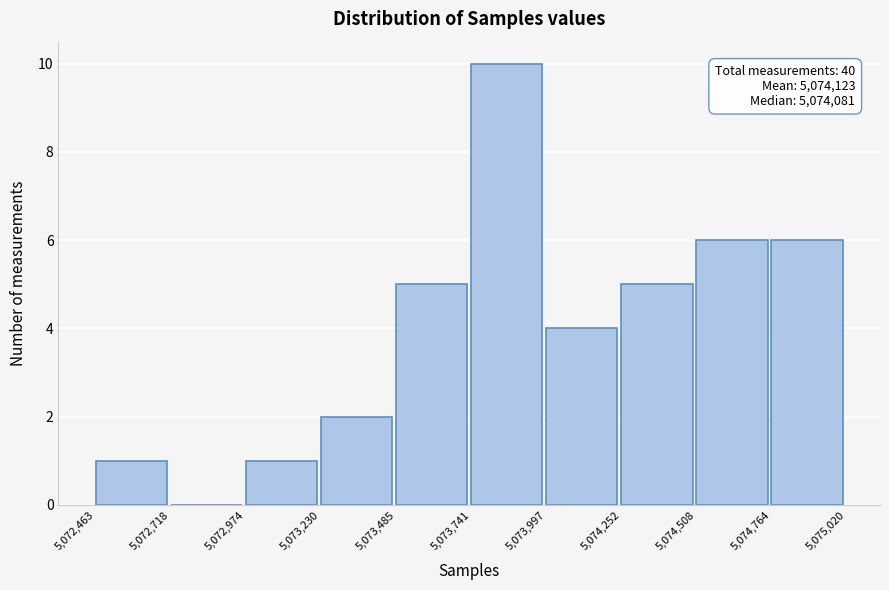

Which range on the x-axis has the tallest bar?

5,073,741 to 5,073,997